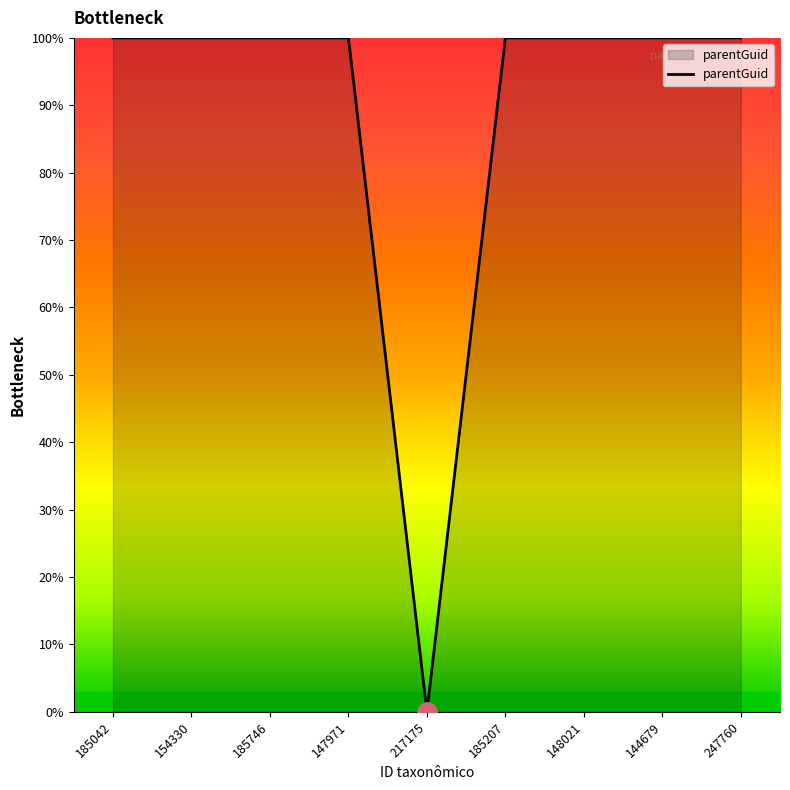

Reading left to right, list all the values displayed in this chart.

185042=100	154330=100	185746=100	147971=100	217175=0	185207=100	148021=100	144679=100	247760=100